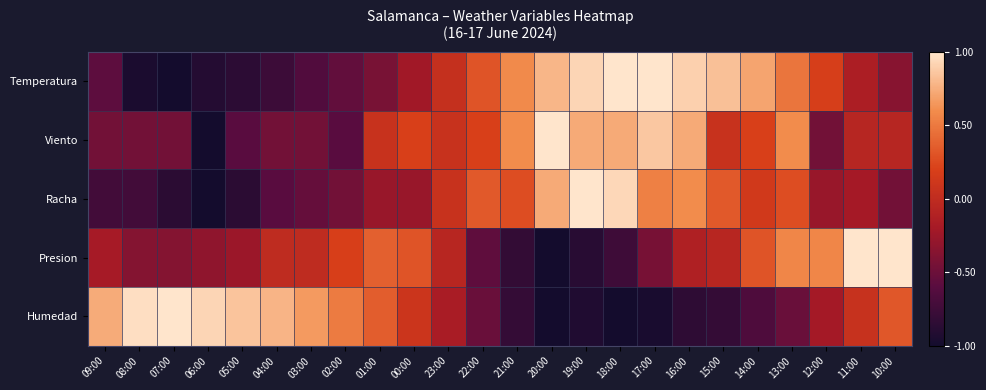

What is the minimum value shown in the chart?

-1.0